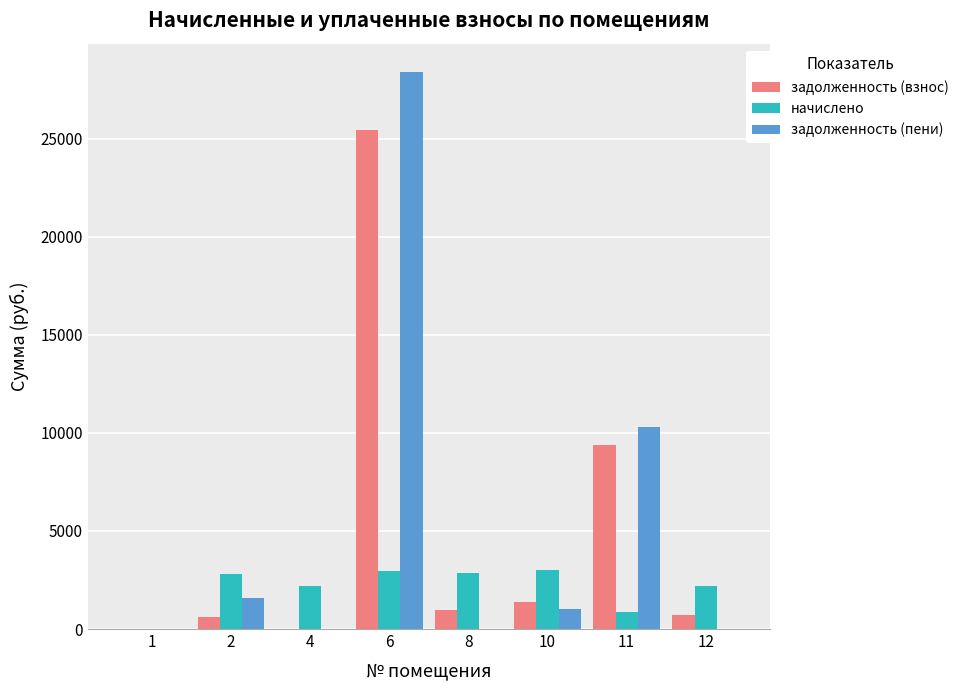

What is the maximum value for задолженность (пени)?

28432.3